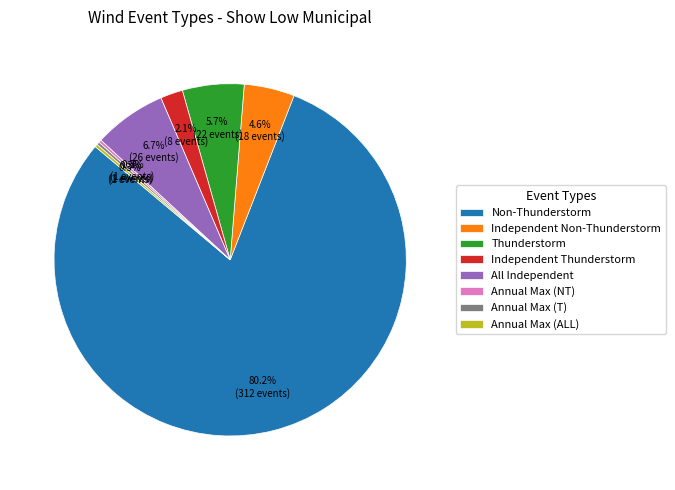

To the nearest percent, what percentage of the pie is Independent Thunderstorm?

2%